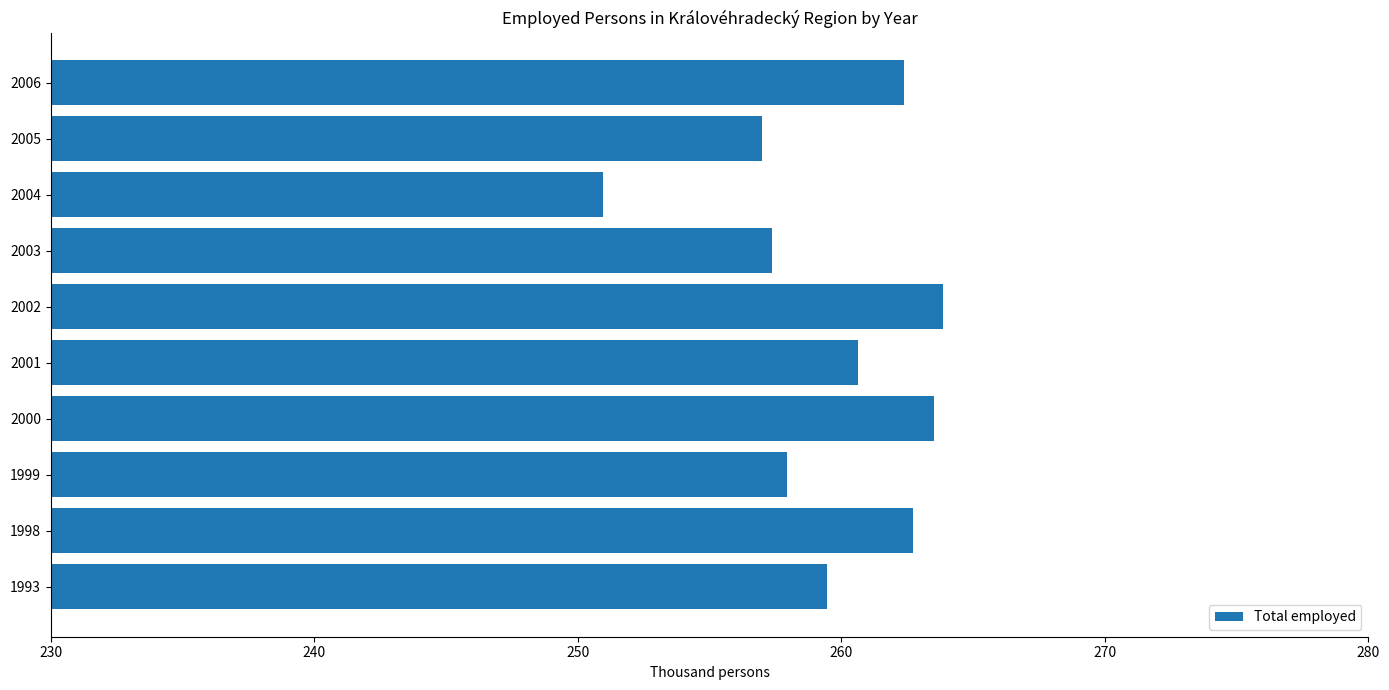

What is the average value?

259.6